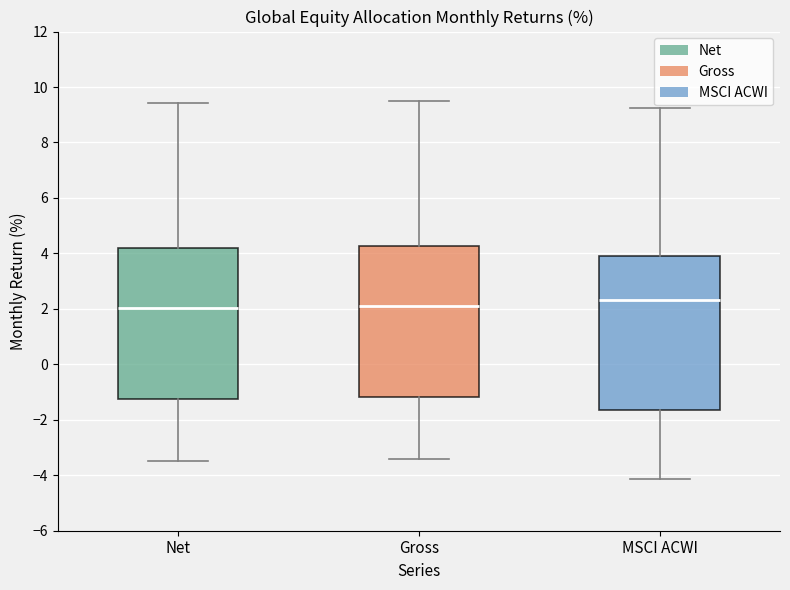

Reading left to right, read every box against the y-axis: the position of its median line, the range the box covers, and the ends of its whiskers. The values are not printed on the chart, so give them approximately, as read against the axis.

Net: median 2.0, box -1.2 to 4.2, whiskers -3.4 to 9.4
Gross: median 2.2, box -1.2 to 4.2, whiskers -3.4 to 9.6
MSCI ACWI: median 2.4, box -1.6 to 4.0, whiskers -4.2 to 9.2